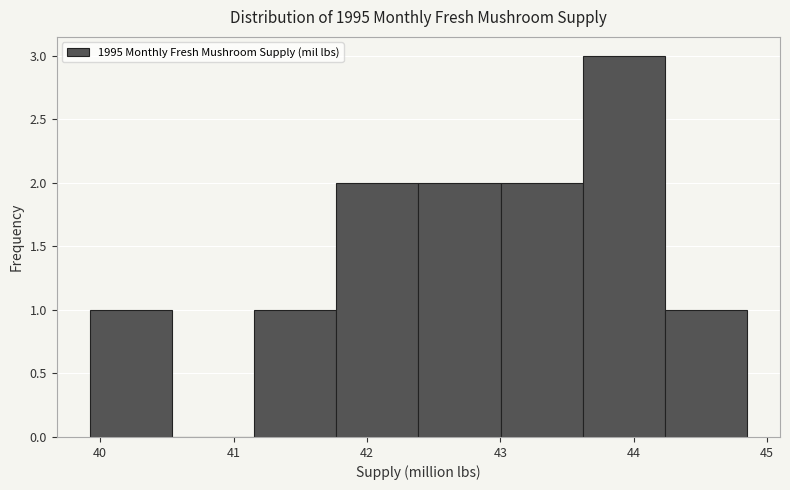

Over which range of the x-axis is the bar tallest?

43.6 to 44.2